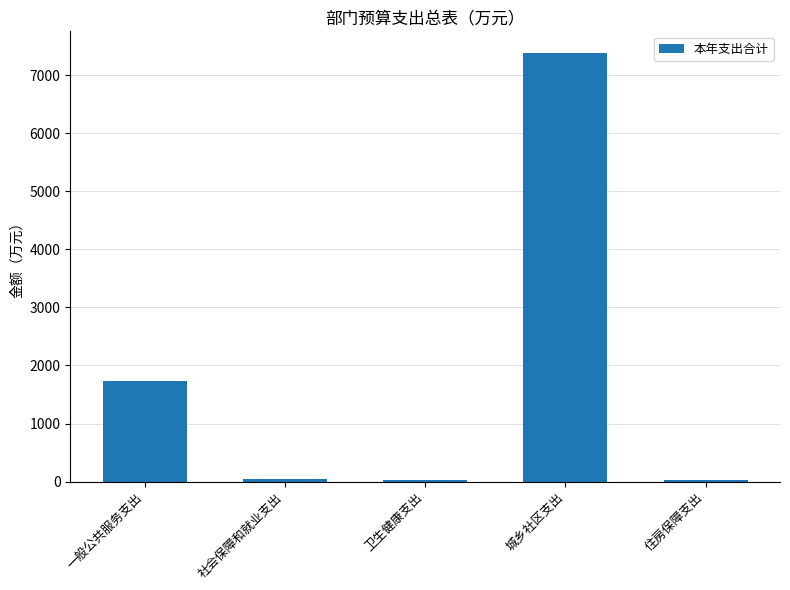

Is it true that the value at 卫生健康支出 is 18.9?

True